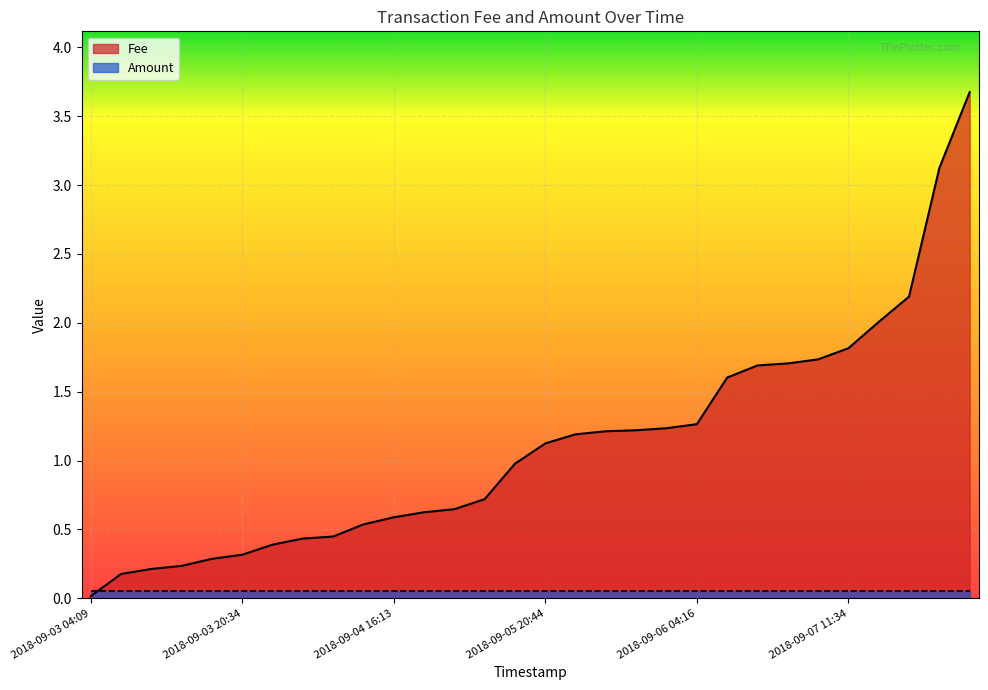

Rank the categories by value from highest to lowest.

2018-09-12 03:13, 2018-09-10 19:04, 2018-09-08 12:05, 2018-09-07 20:44, 2018-09-07 11:34, 2018-09-07 00:51, 2018-09-06 21:52, 2018-09-06 20:38, 2018-09-06 16:28, 2018-09-06 04:16, 2018-09-06 02:21, 2018-09-06 00:57, 2018-09-05 23:57, 2018-09-05 22:23, 2018-09-05 20:44, 2018-09-05 14:37, 2018-09-04 21:36, 2018-09-04 18:46, 2018-09-04 17:40, 2018-09-04 16:13, 2018-09-04 13:26, 2018-09-04 03:29, 2018-09-04 01:53, 2018-09-03 23:50, 2018-09-03 20:34, 2018-09-03 19:29, 2018-09-03 16:31, 2018-09-03 15:33, 2018-09-03 13:55, 2018-09-03 04:09